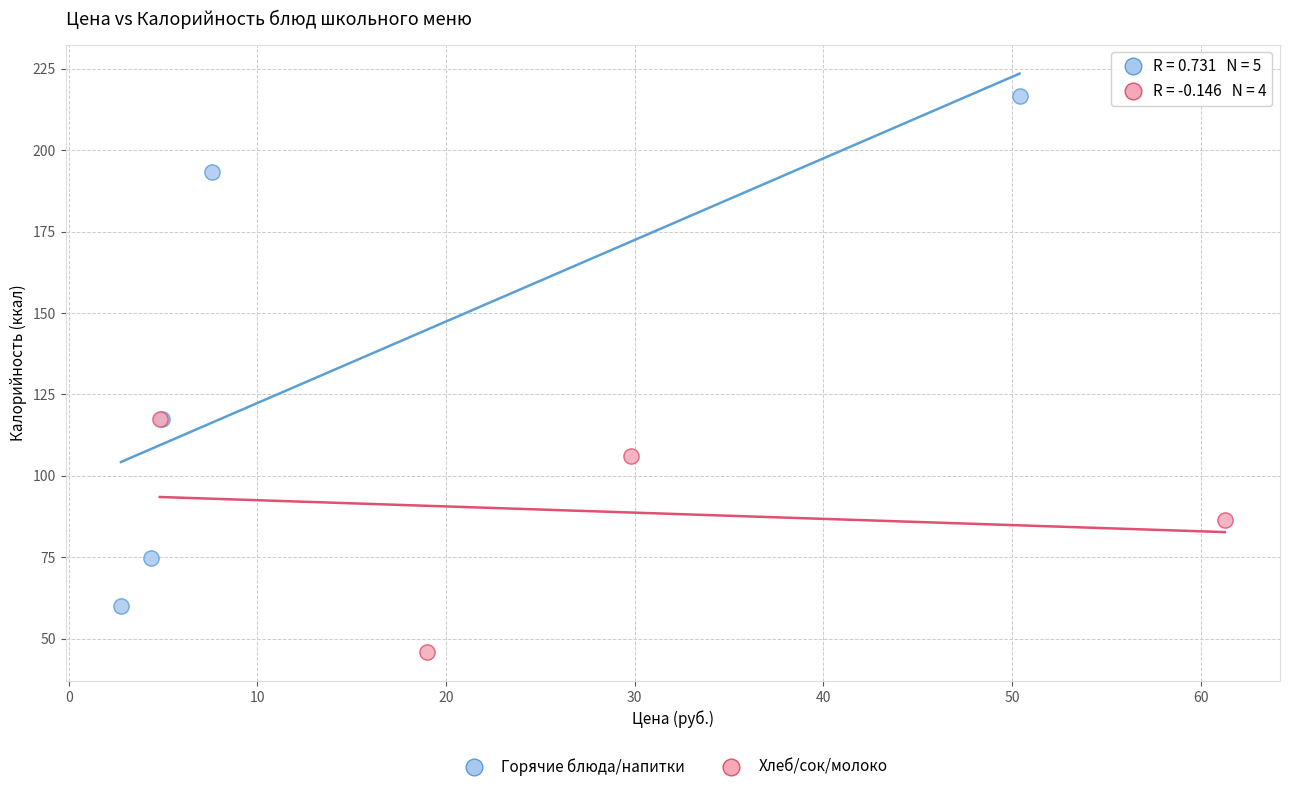

Which series has the widest spread of Y values?

Горячие блюда/напитки